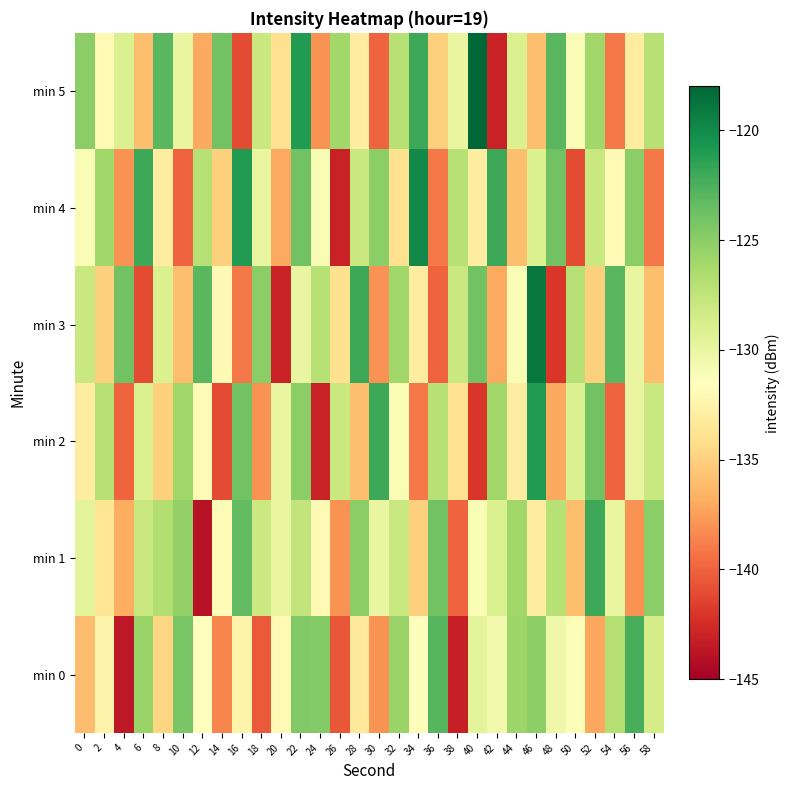

Reading right to left, what are all the values shown in this chart?

min 0: 58=-128.6	56=-122.4	54=-126.9	52=-137.2	50=-131.2	48=-130.4	46=-125.1	44=-125.7	42=-130.6	40=-129.6	38=-143.2	36=-122.9	34=-131.6	32=-125.7	30=-138.0	28=-133.5	26=-140.5	24=-124.7	22=-124.6	20=-132.0	18=-140.4	16=-132.5	14=-138.5	12=-131.6	10=-124.3	8=-134.7	6=-125.6	4=-143.6	2=-132.5	0=-136.1
min 1: 58=-125.0	56=-138.0	54=-130.0	52=-122.0	50=-136.0	48=-127.0	46=-133.0	44=-126.0	42=-129.0	40=-131.0	38=-140.0	36=-124.0	34=-135.0	32=-128.0	30=-130.0	28=-125.0	26=-138.0	24=-132.0	22=-127.5	20=-130.0	18=-128.0	16=-123.3	14=-131.8	12=-143.9	10=-125.3	8=-126.8	6=-128.0	4=-136.8	2=-133.7	0=-129.6
min 2: 58=-128.0	56=-130.0	54=-140.0	52=-124.0	50=-129.0	48=-137.0	46=-121.0	44=-133.0	42=-126.0	40=-142.0	38=-134.0	36=-127.0	34=-139.0	32=-131.0	30=-122.0	28=-136.0	26=-128.0	24=-143.0	22=-125.0	20=-130.0	18=-138.0	16=-124.0	14=-141.0	12=-132.0	10=-126.0	8=-135.0	6=-129.0	4=-140.0	2=-127.0	0=-133.0
min 3: 58=-136.0	56=-130.0	54=-123.0	52=-135.0	50=-127.0	48=-142.0	46=-119.0	44=-131.0	42=-137.0	40=-124.0	38=-128.0	36=-140.0	34=-133.0	32=-126.0	30=-138.0	28=-122.0	26=-134.0	24=-127.0	22=-130.0	20=-143.0	18=-125.0	16=-139.0	14=-132.0	12=-123.0	10=-136.0	8=-129.0	6=-141.0	4=-124.0	2=-135.0	0=-128.0
min 4: 58=-139.0	56=-125.0	54=-132.0	52=-128.0	50=-141.0	48=-124.0	46=-129.0	44=-136.0	42=-122.0	40=-133.0	38=-127.0	36=-139.0	34=-120.0	32=-134.0	30=-125.0	28=-128.0	26=-143.0	24=-131.0	22=-124.0	20=-137.0	18=-130.0	16=-121.0	14=-135.0	12=-127.0	10=-140.0	8=-133.0	6=-122.0	4=-138.0	2=-126.0	0=-131.0
min 5: 58=-127.0	56=-133.0	54=-139.0	52=-126.0	50=-131.0	48=-123.0	46=-136.0	44=-129.0	42=-143.0	40=-118.0	38=-130.0	36=-135.0	34=-122.0	32=-127.0	30=-140.0	28=-133.0	26=-126.0	24=-138.0	22=-121.0	20=-134.0	18=-128.0	16=-141.0	14=-124.0	12=-137.0	10=-130.0	8=-123.0	6=-136.0	4=-129.0	2=-132.0	0=-125.0